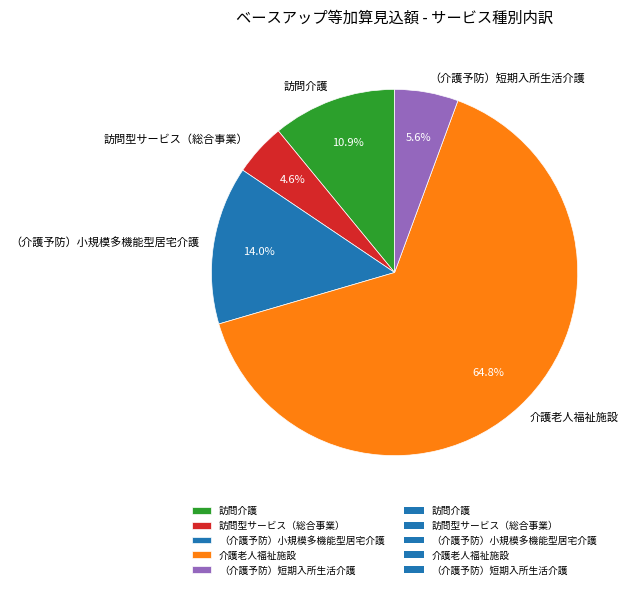

Which category accounts for the majority?

介護老人福祉施設